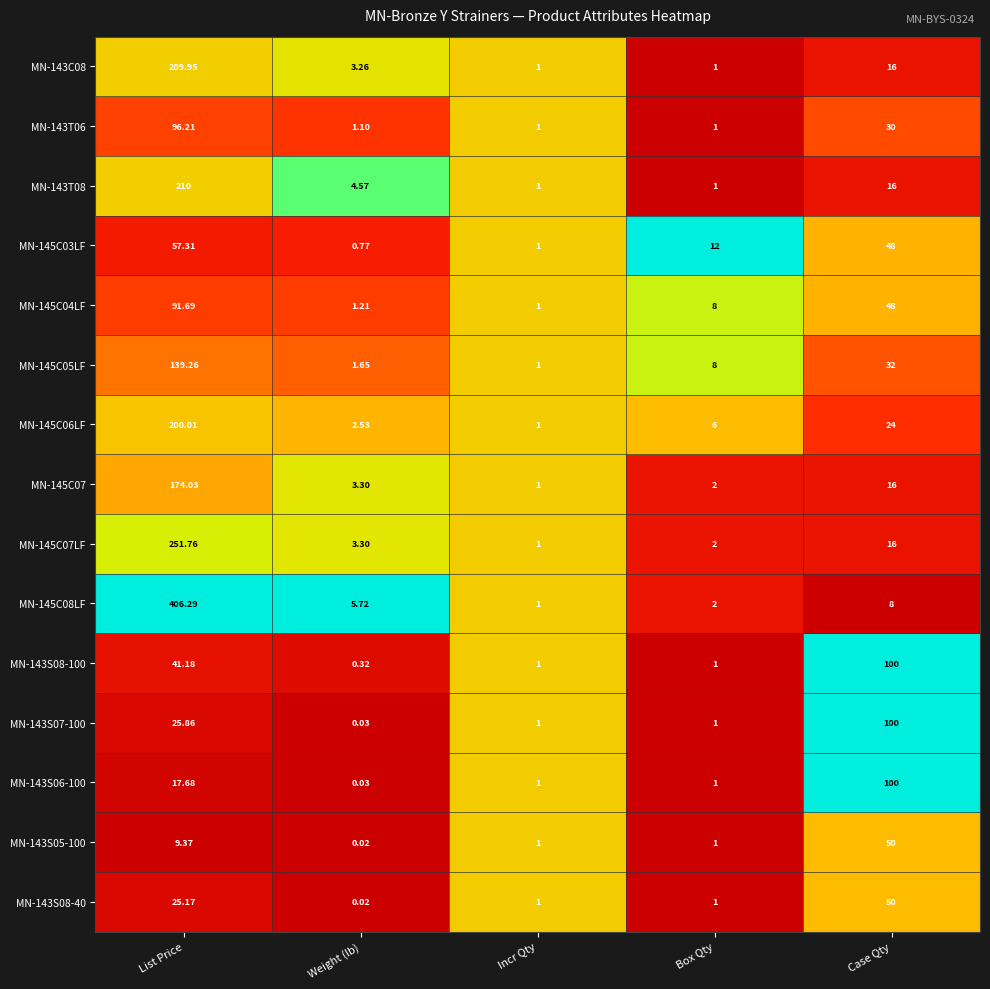

Which label corresponds to the smallest value in the chart?

Weight (lb)